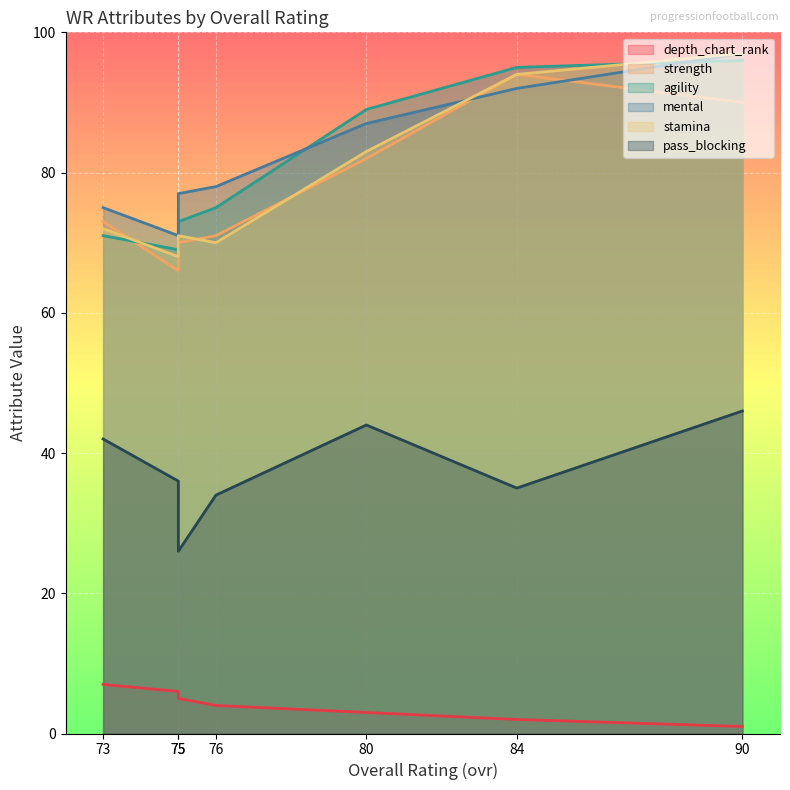

How many values in the depth_chart_rank series are below 4?

3